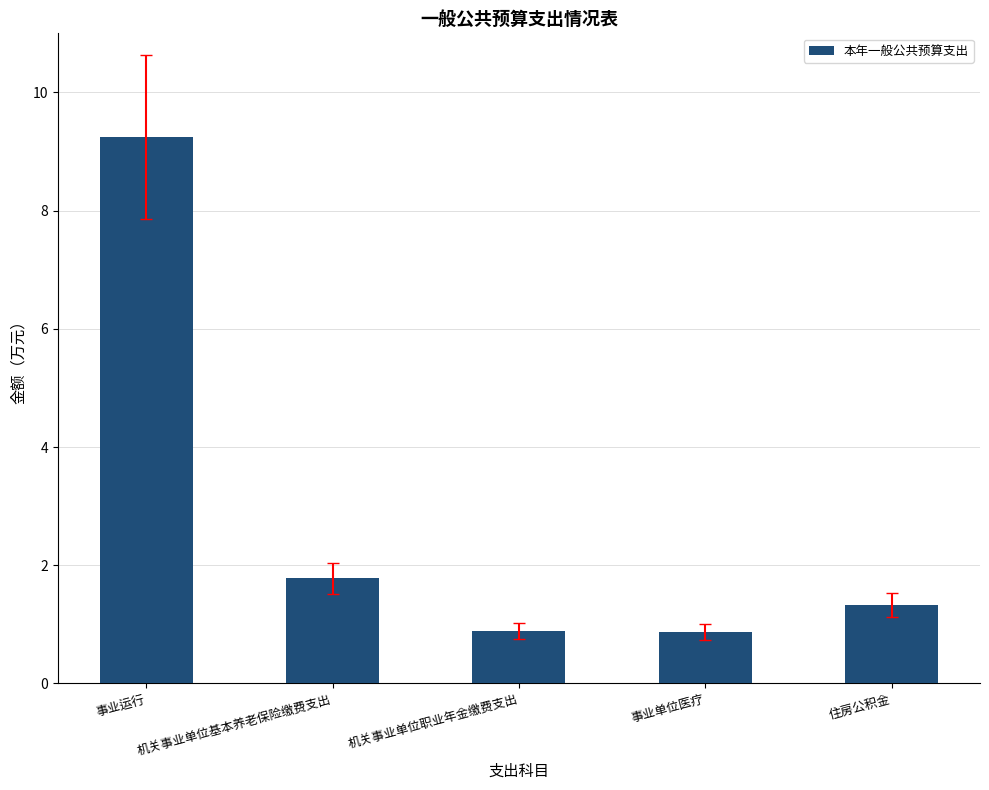

How many distinct data groups are displayed?

1